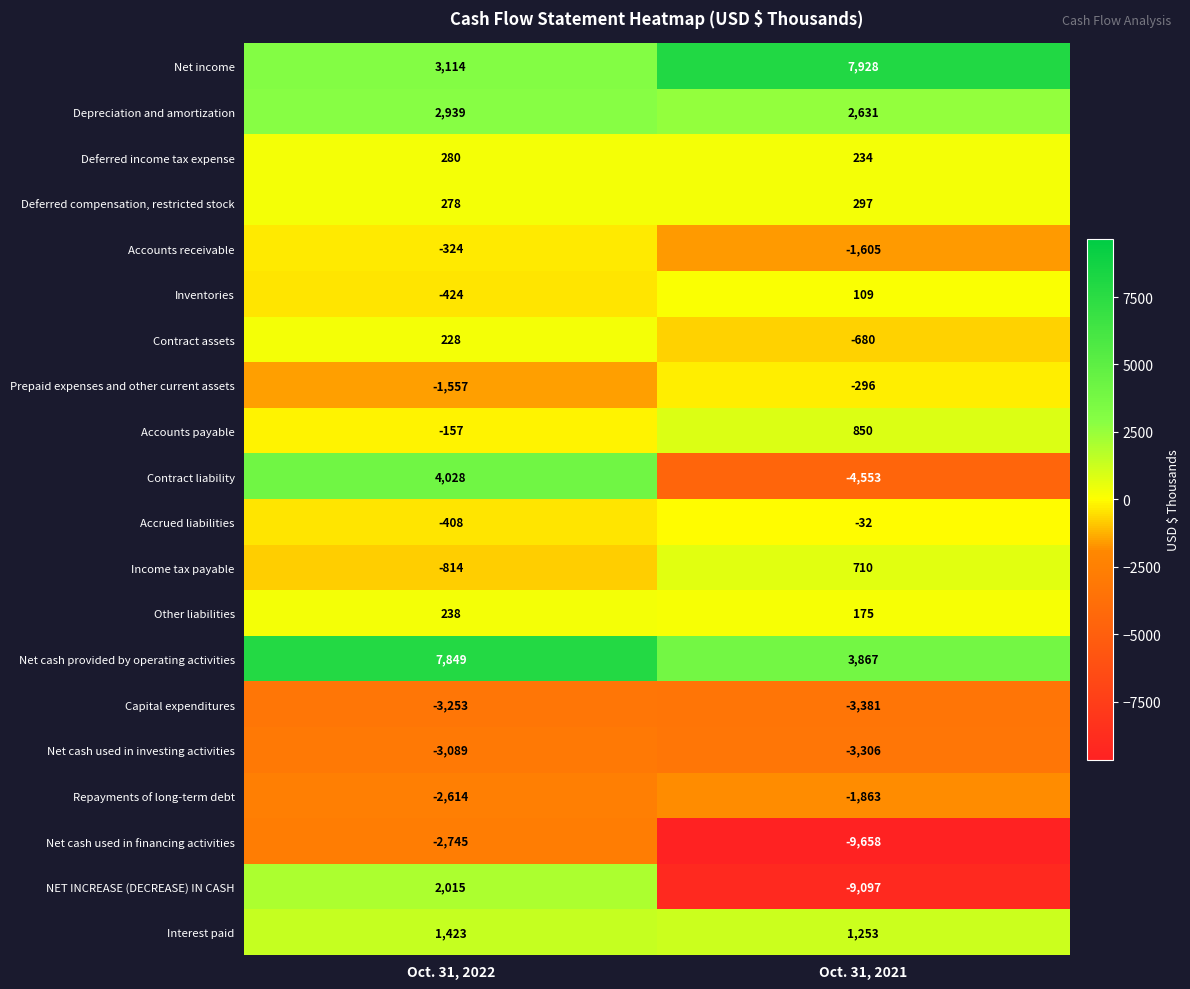

Between Oct. 31, 2022 and Oct. 31, 2021, which series saw the biggest shift?

NET INCREASE (DECREASE) IN CASH